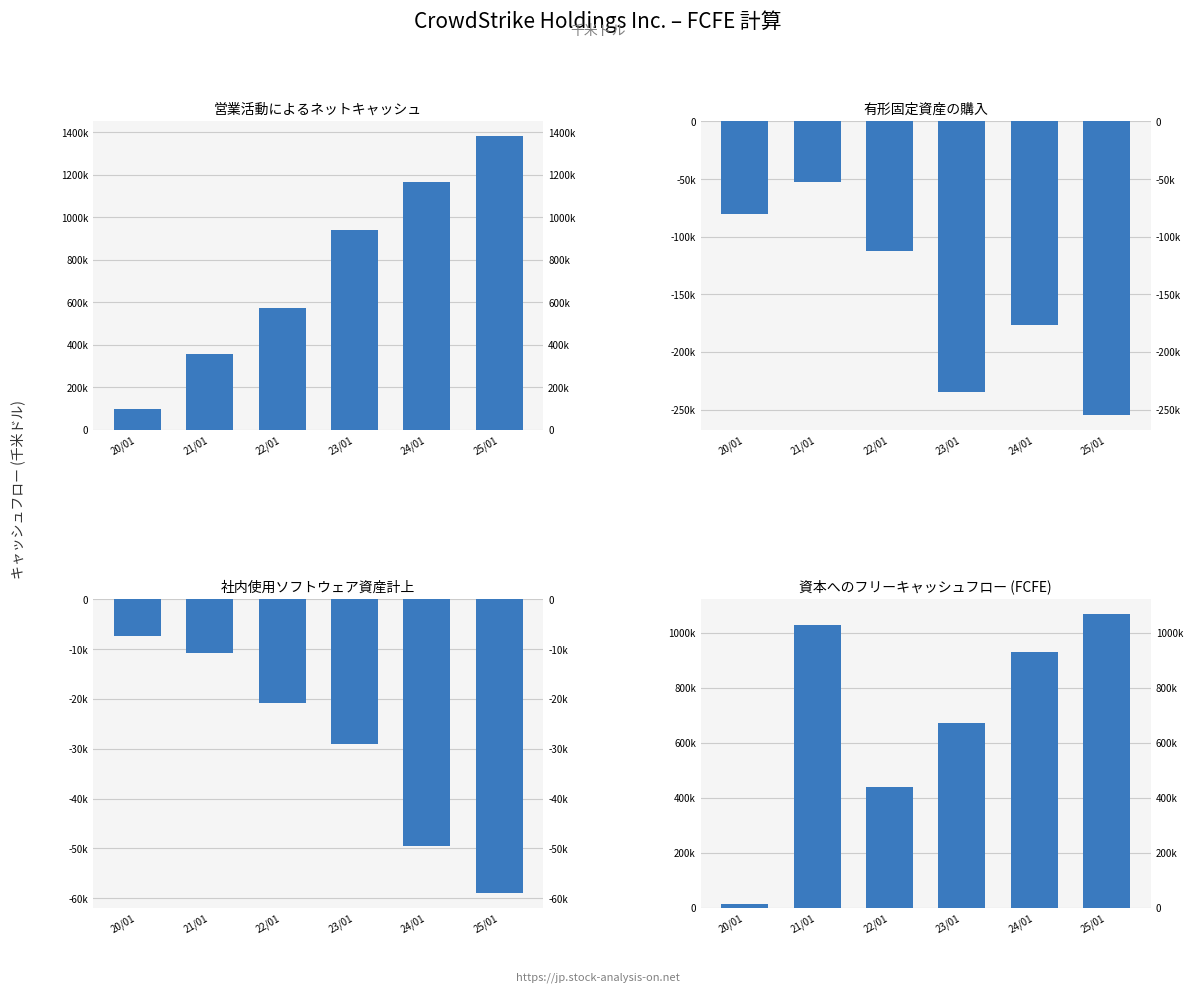

Is it true that 社内使用ソフトウェア資産計上 equals -26486 at 25/01?

False